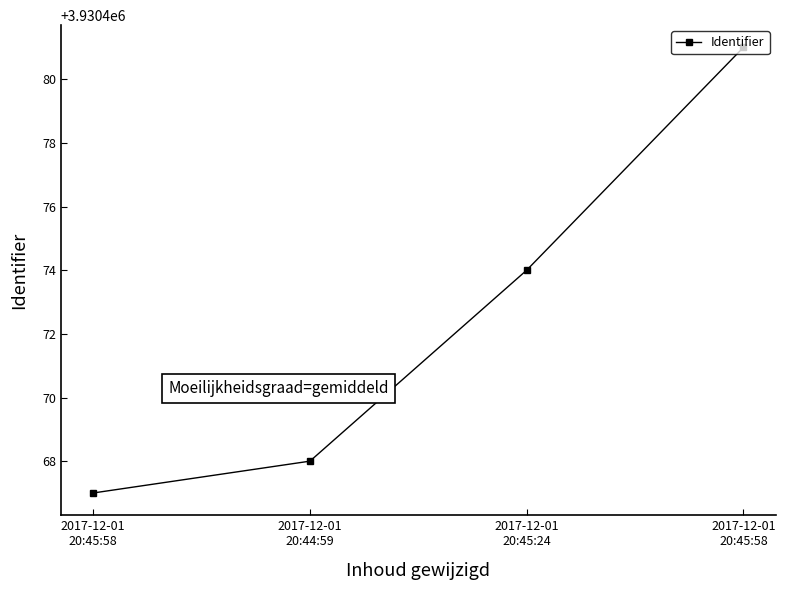

Does the chart have visible grid lines?

No